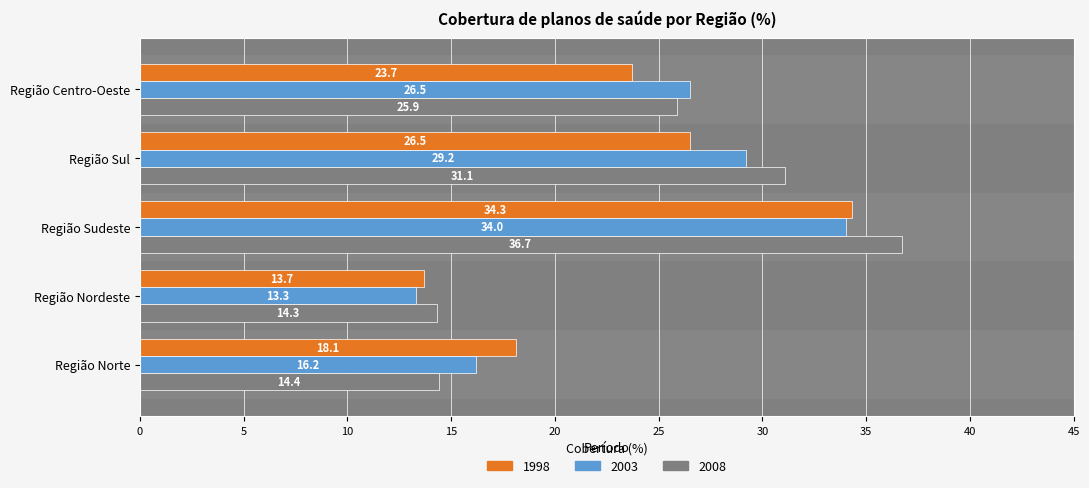

List the series in order of their peak value, lowest first.

2003, 1998, 2008